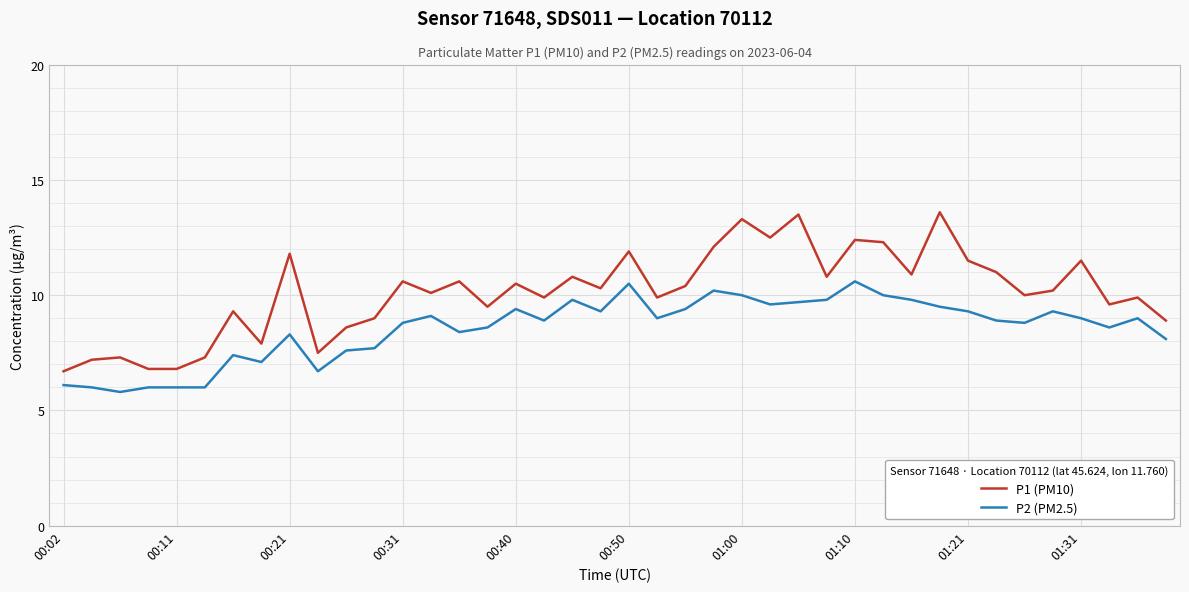

Rank the series by their average value, from lowest to highest.

P2 (PM2.5), P1 (PM10)